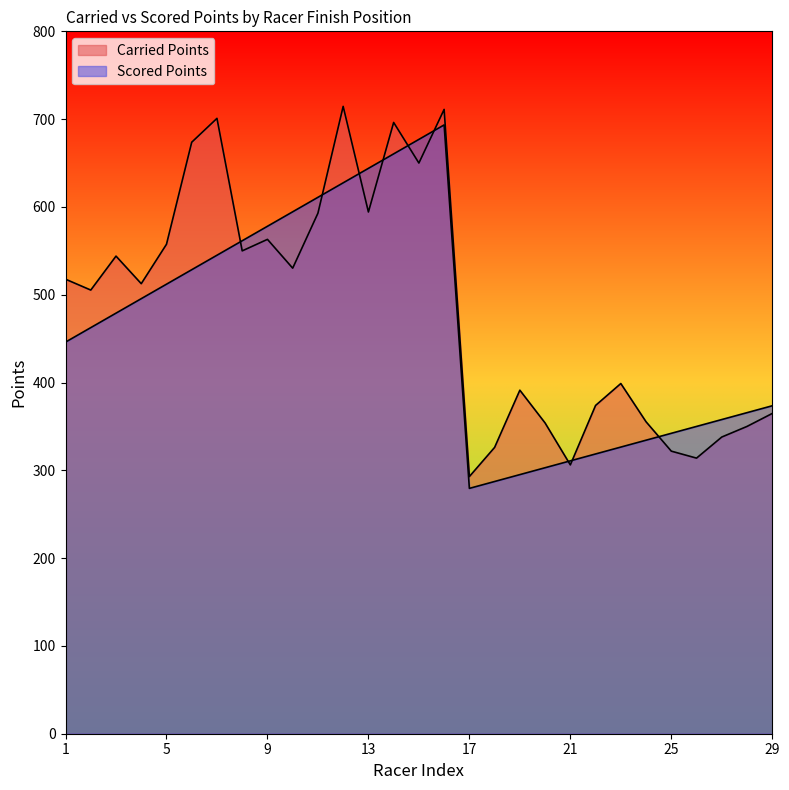

How many times do Carried Points and Scored Points cross each other?

9